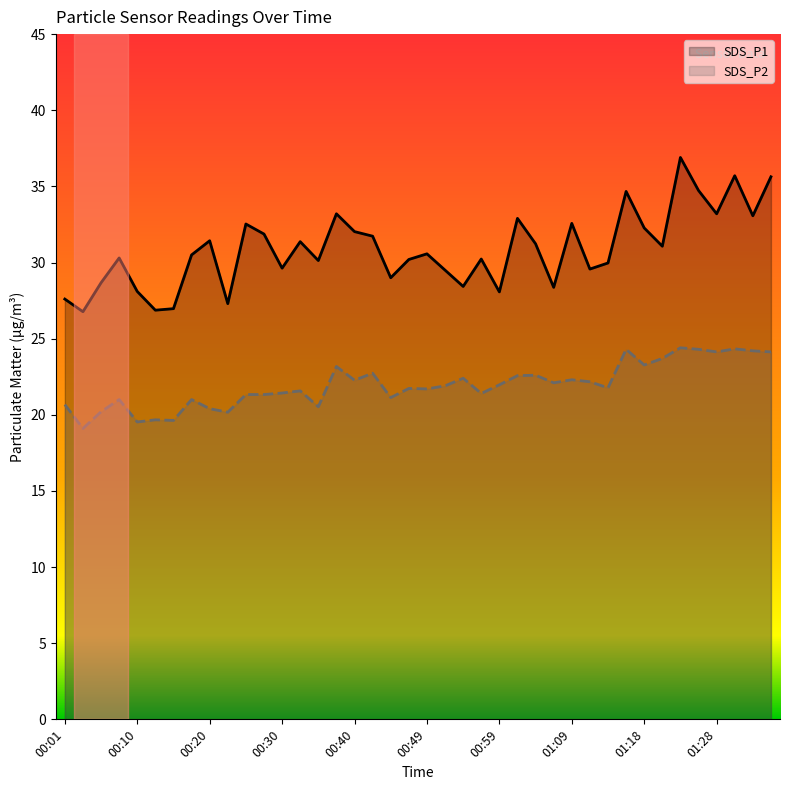

What is the greatest value displayed?

36.9